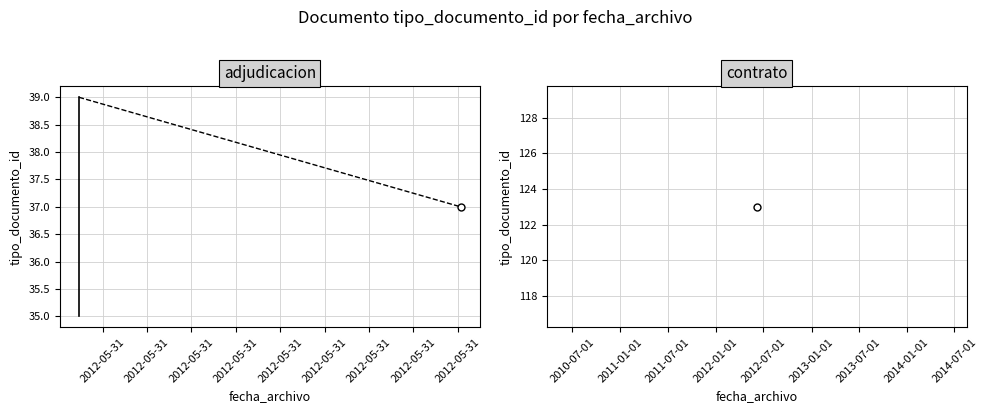

True or false: the data has more than 0 interior local peaks.

False